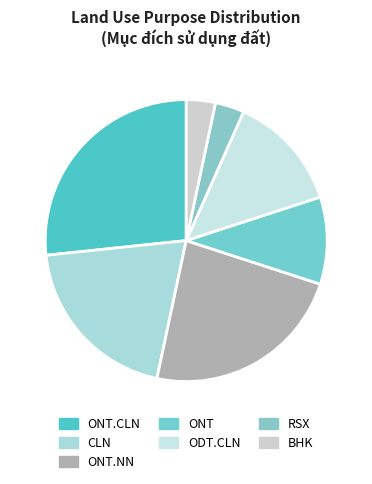

Which slice is the largest?

ONT.CLN